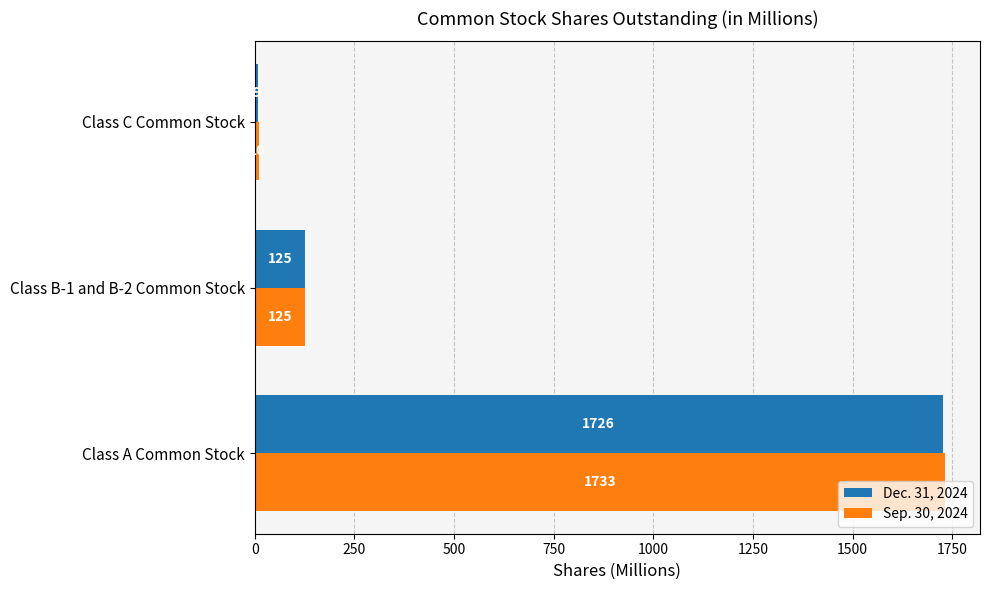

At which category does the chart reach its minimum across all series?

Class C Common Stock